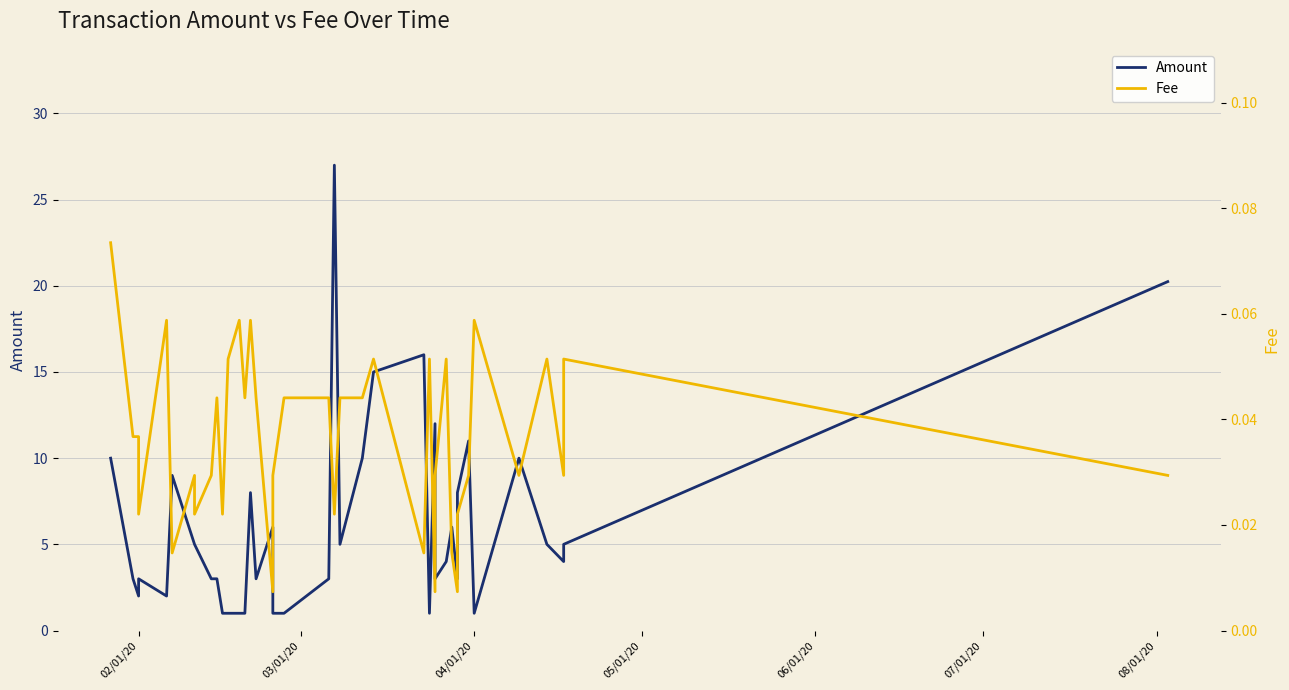

Rank the series by their maximum value, from lowest to highest.

Fee, Amount